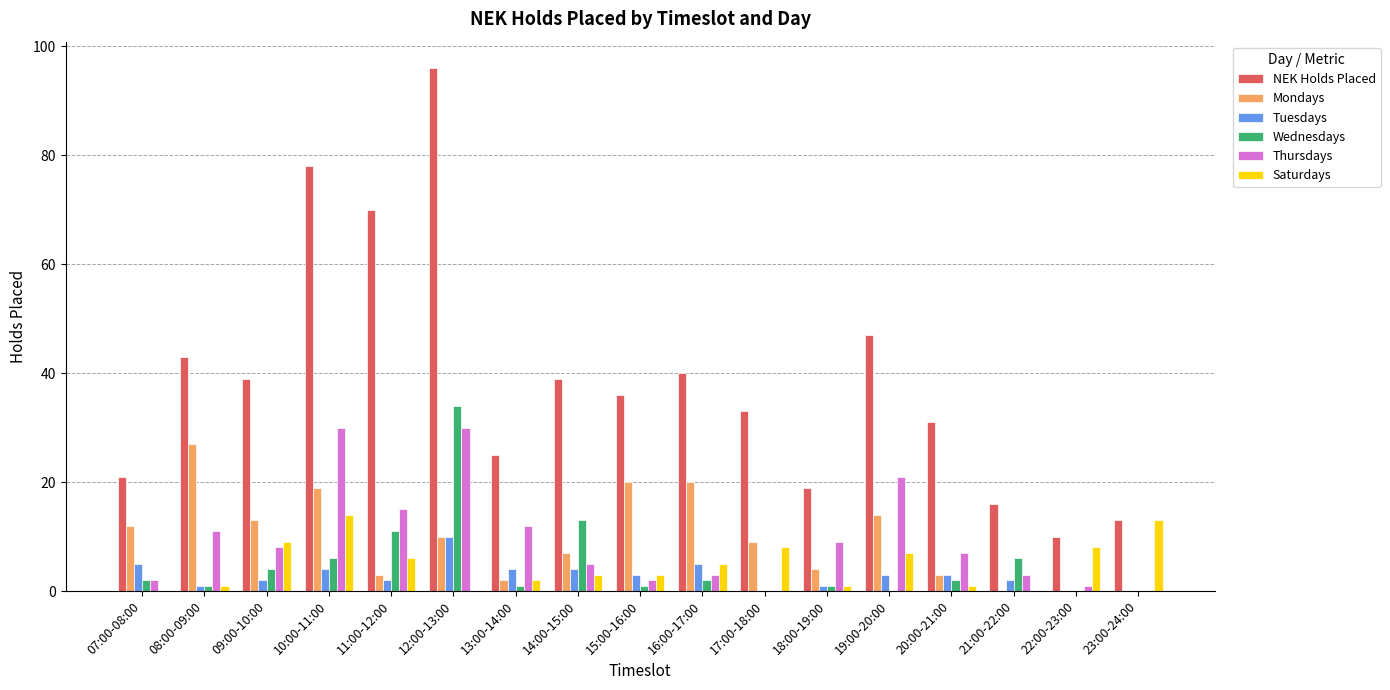

The Wednesdays series shows 13 at 14:00-15:00. True or false?

True